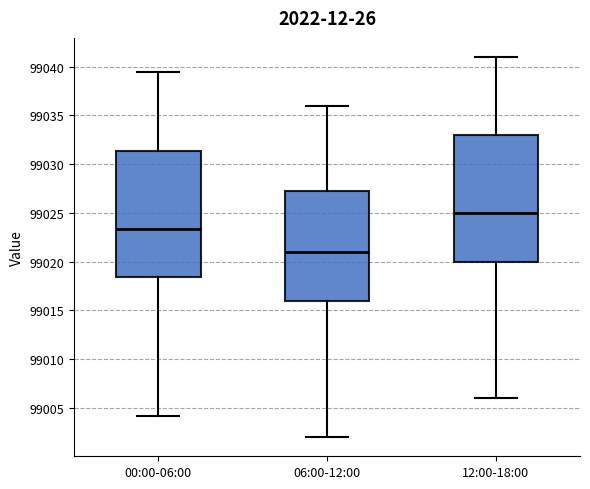

Which box's median line is the highest?

12:00-18:00